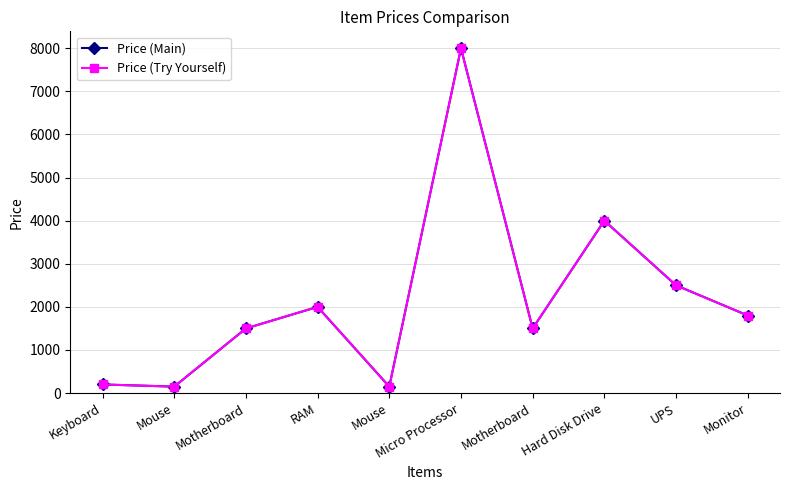

Is this an area chart (filled region under the line)?

No